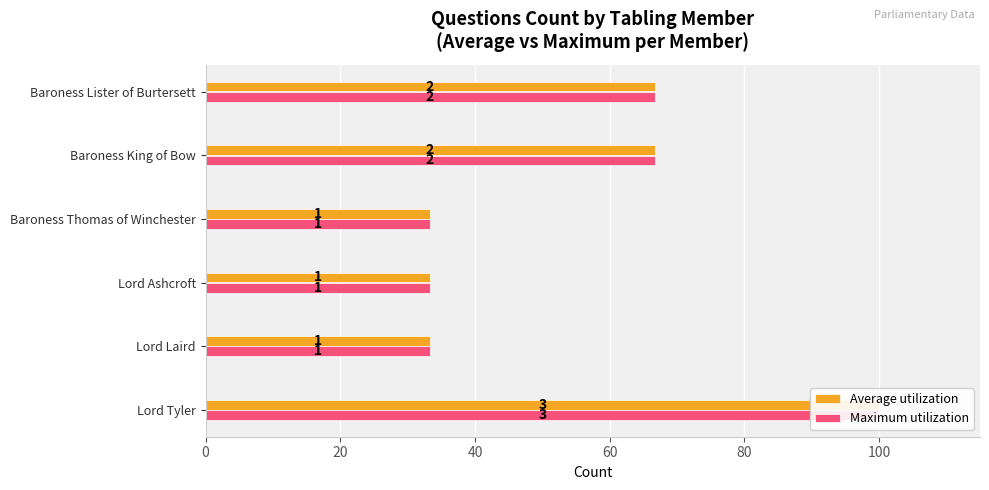

The value of Maximum utilization at Baroness Thomas of Winchester is 59.8. True or false?

False